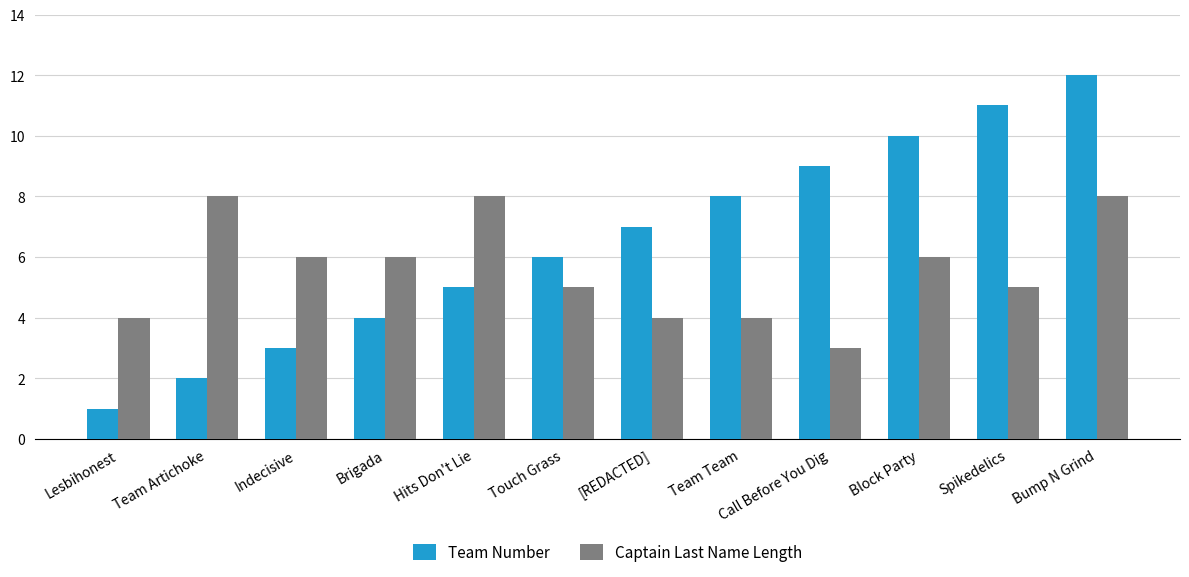

Between Brigada and Bump N Grind, which series saw the biggest shift?

Team Number